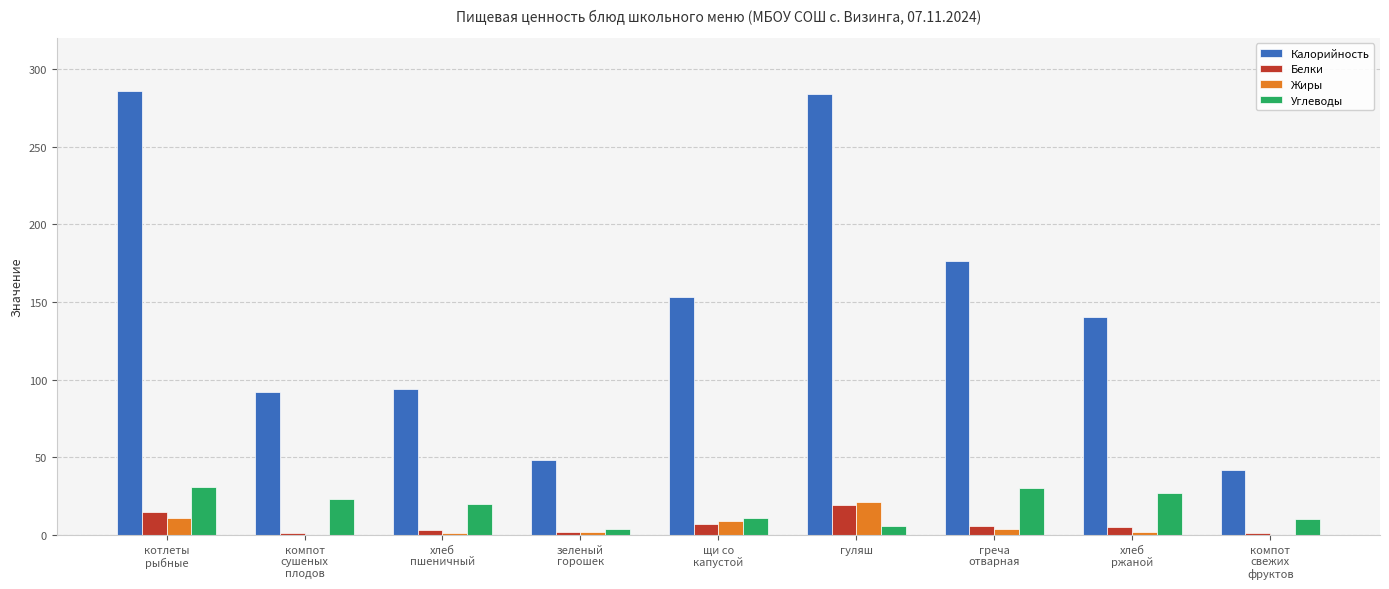

Which category has the highest value in the Жиры series?

гуляш